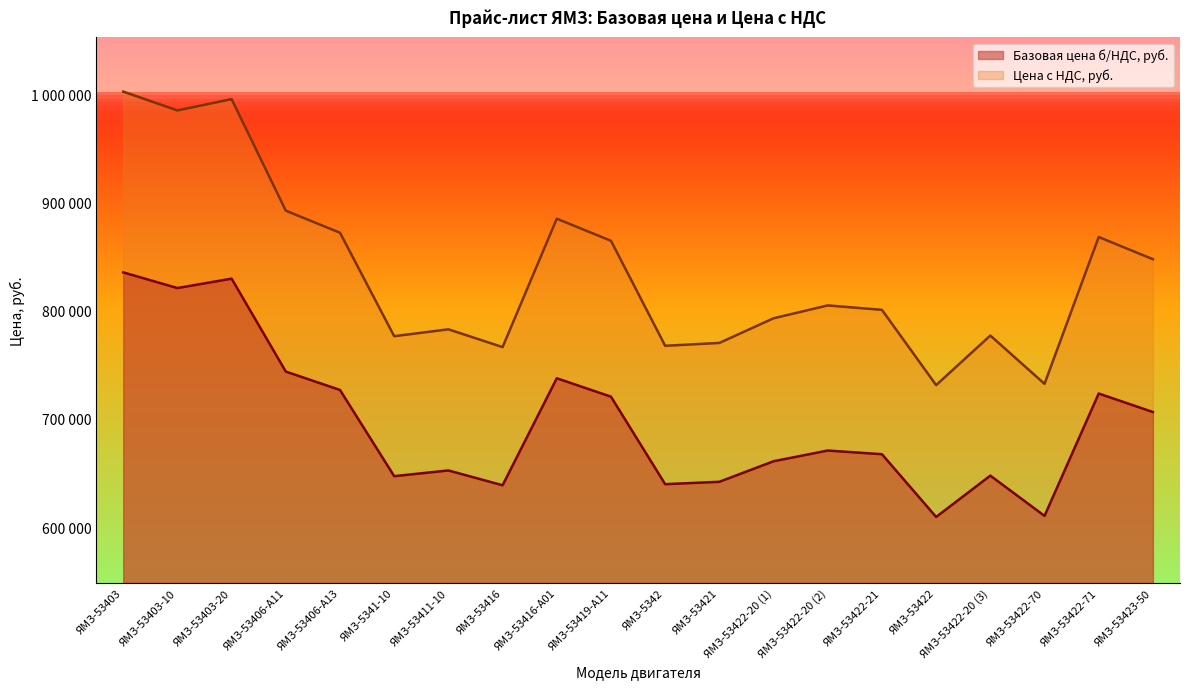

At which category does Цена с НДС, руб. reach its first local valley?

ЯМЗ-53403-10